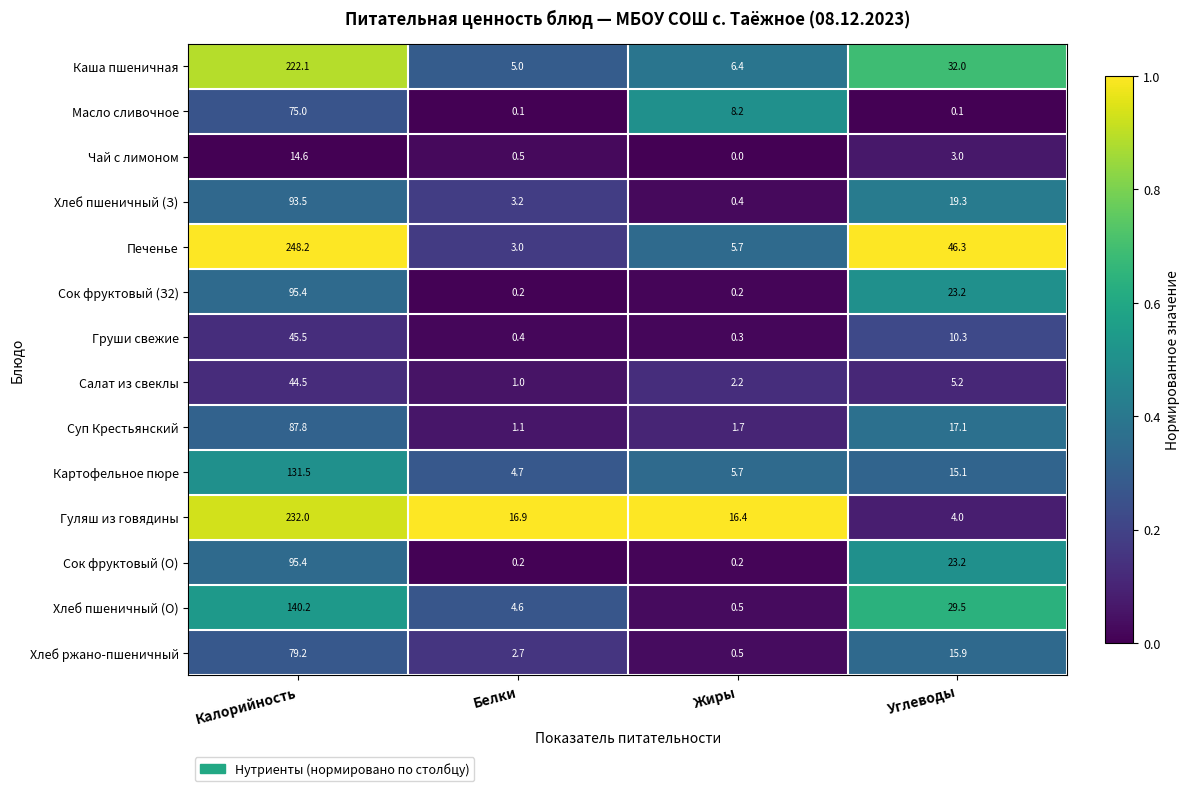

Which category has the lowest value across all series?

Жиры